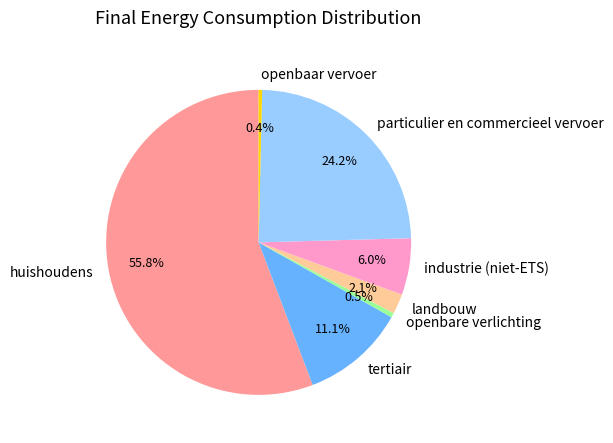

To the nearest percent, what is the average slice percentage?

14%